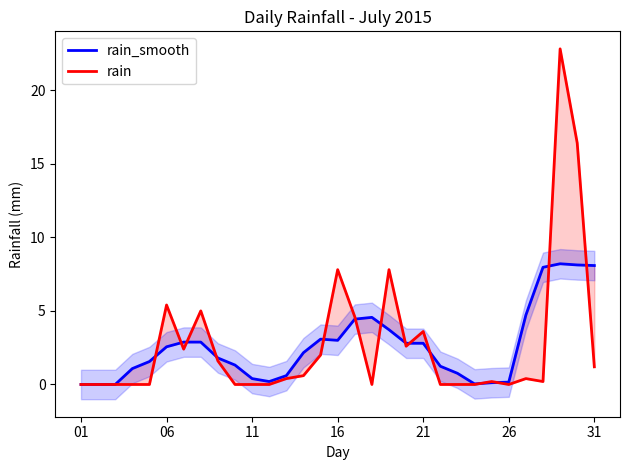

Reading right to left, what are all the values shown in this chart?

rain_smooth: 8.1	8.1	8.2	8.0	4.7	0.2	0.1	0.0	0.8	1.2	2.8	2.8	3.7	4.6	4.4	3.0	3.1	2.2	0.6	0.2	0.4	1.3	1.8	2.9	2.9	2.6	1.6	1.1	0.0	0.0	0.0
rain: 1.2	16.4	22.8	0.2	0.4	0.0	0.2	0.0	0.0	0.0	3.6	2.6	7.8	0.0	4.6	7.8	2.0	0.6	0.4	0.0	0.0	0.0	1.6	5.0	2.4	5.4	0.0	0.0	0.0	0.0	0.0